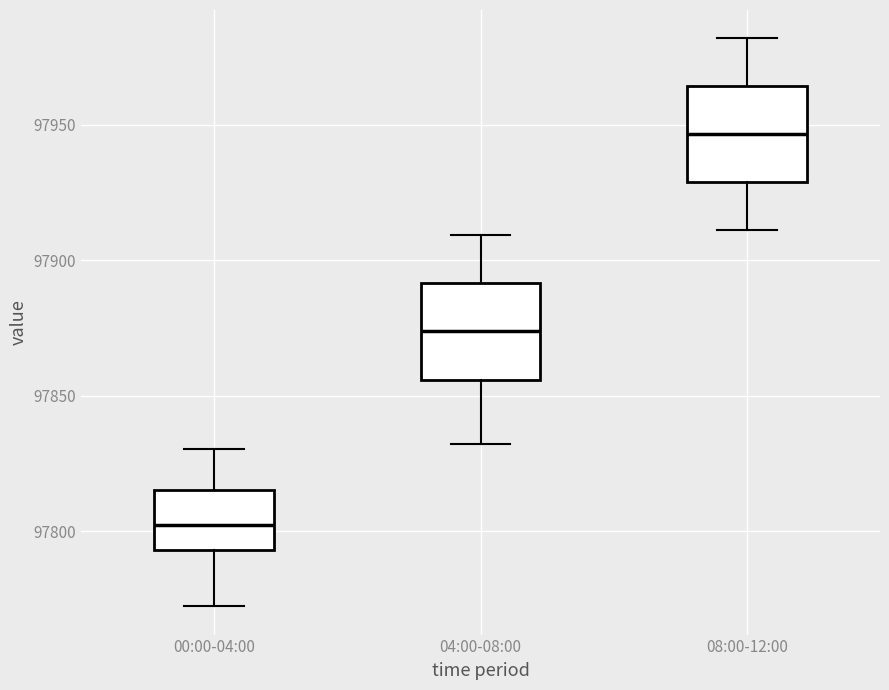

Reading left to right, read every box against the y-axis: the position of its median line, the range the box covers, and the ends of its whiskers. The values are not printed on the chart, so give them approximately, as read against the axis.

00:00-04:00: median 97800, box 97795 to 97815, whiskers 97770 to 97830
04:00-08:00: median 97875, box 97855 to 97890, whiskers 97830 to 97910
08:00-12:00: median 97945, box 97930 to 97965, whiskers 97910 to 97980